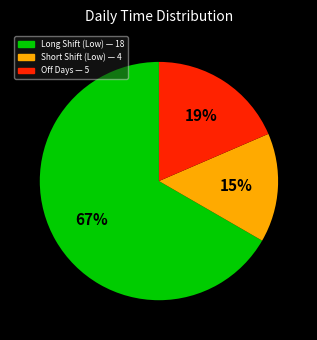

Is there any slice that represents more than half of the pie?

Yes